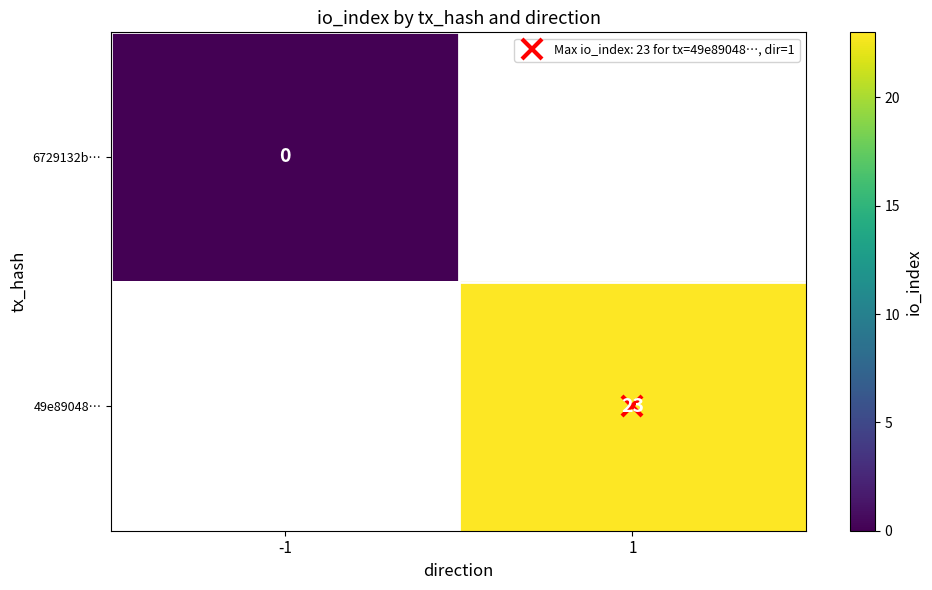

Rank the series by their maximum value, from lowest to highest.

6729132b…, 49e89048…